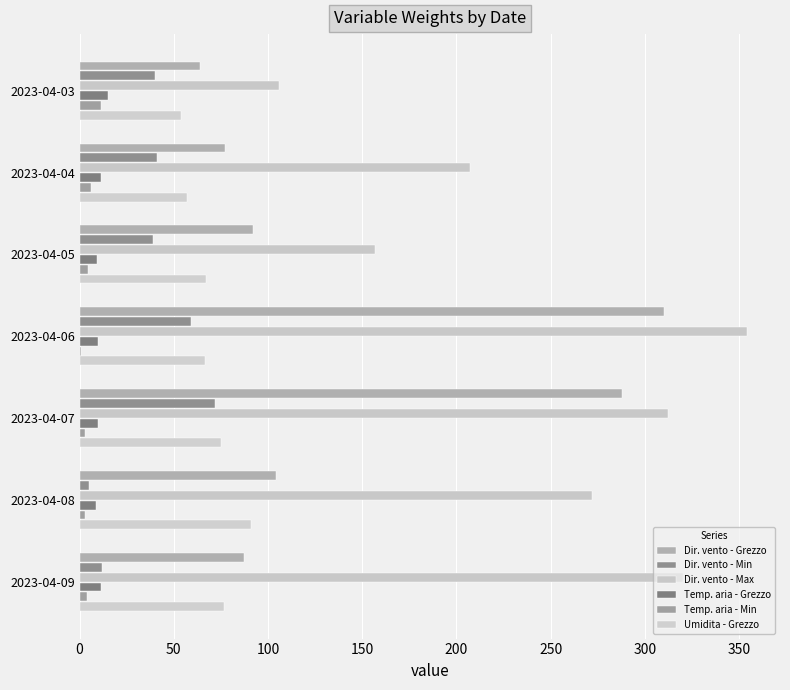

At how many categories does at least one series exceed 59?

7